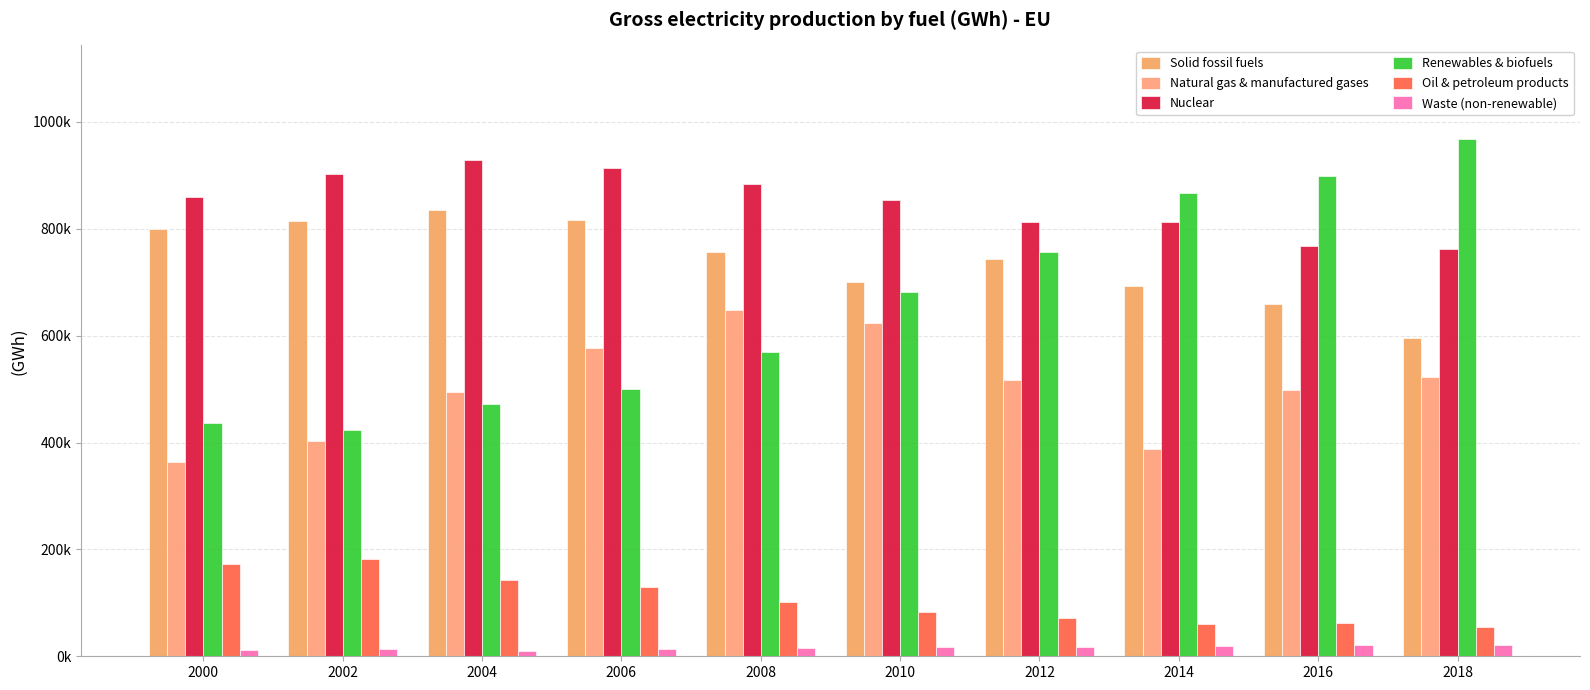

What is the total value across all series at 2010?

2960599.3